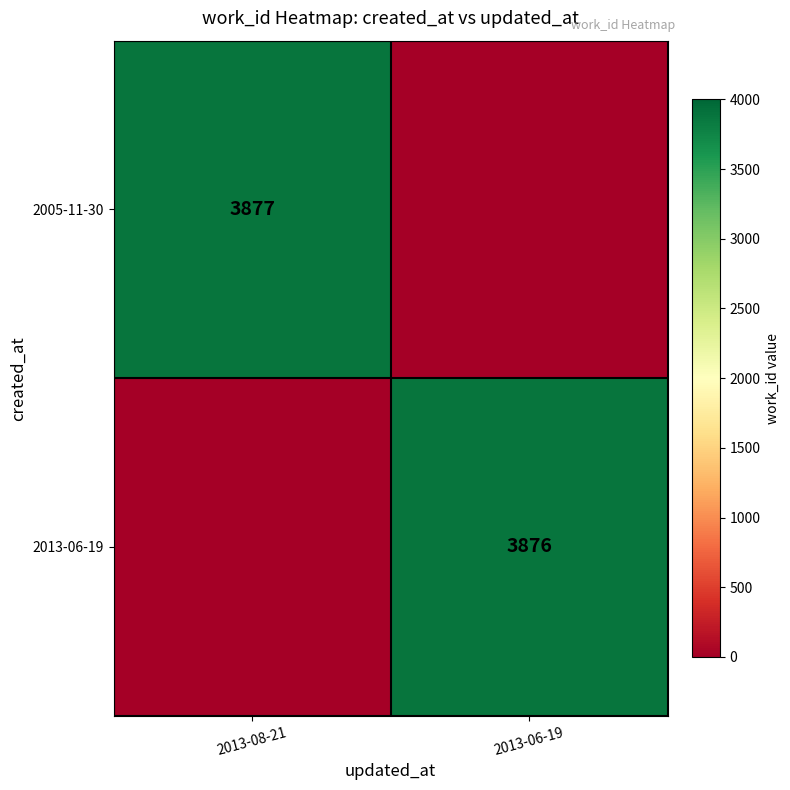

The 2005-11-30 series shows 3877 at 2013-08-21. True or false?

True